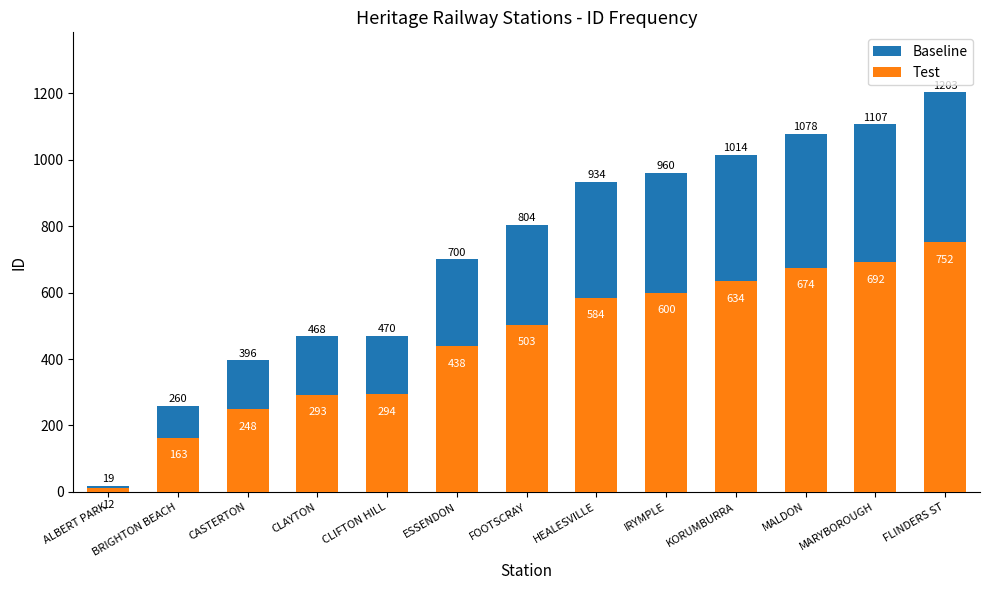

What is the sum of all Test values?

5887